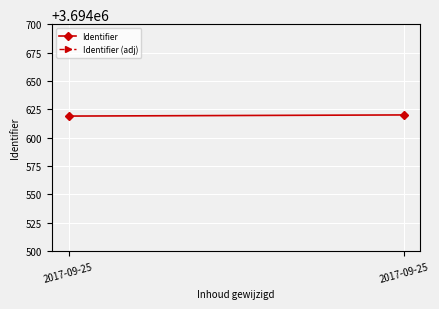

List the series in order of their peak value, highest first.

Identifier, Identifier (adj)